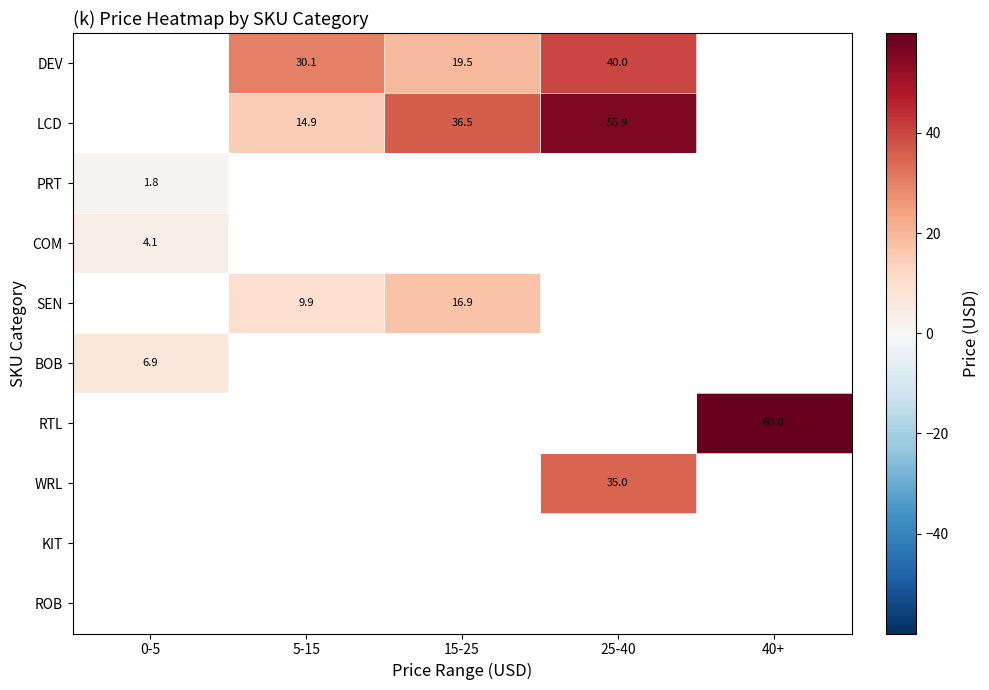

How many values in the SEN series are below 16?

1